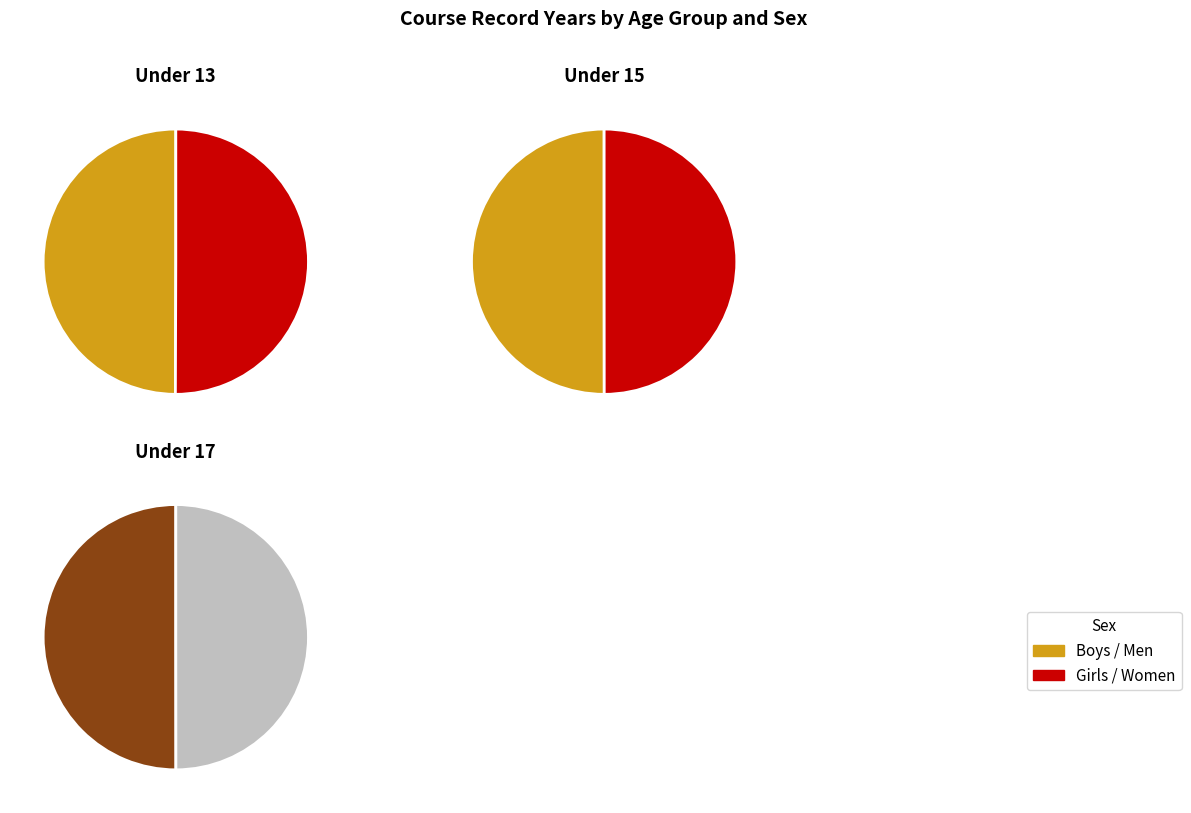

Rank the categories by value from highest to lowest.

Under 17 Men, Under 17 Women, Under 13 Girls, Under 13 Boys, Under 15 Boys, Under 15 Girls